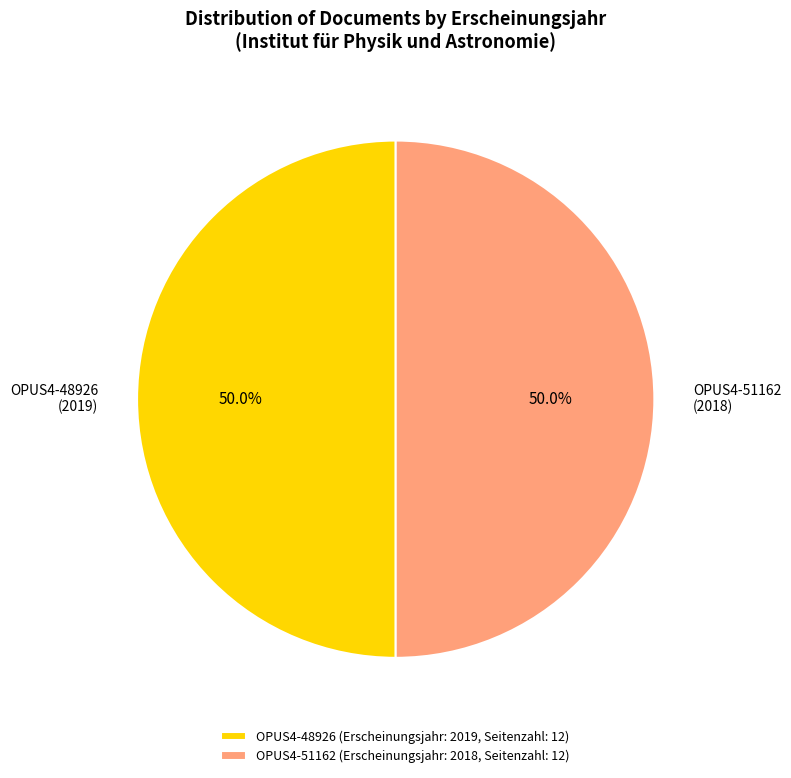

What is the ratio of the value at OPUS4-48926 (2019) to the value at OPUS4-51162 (2018)?

1.0